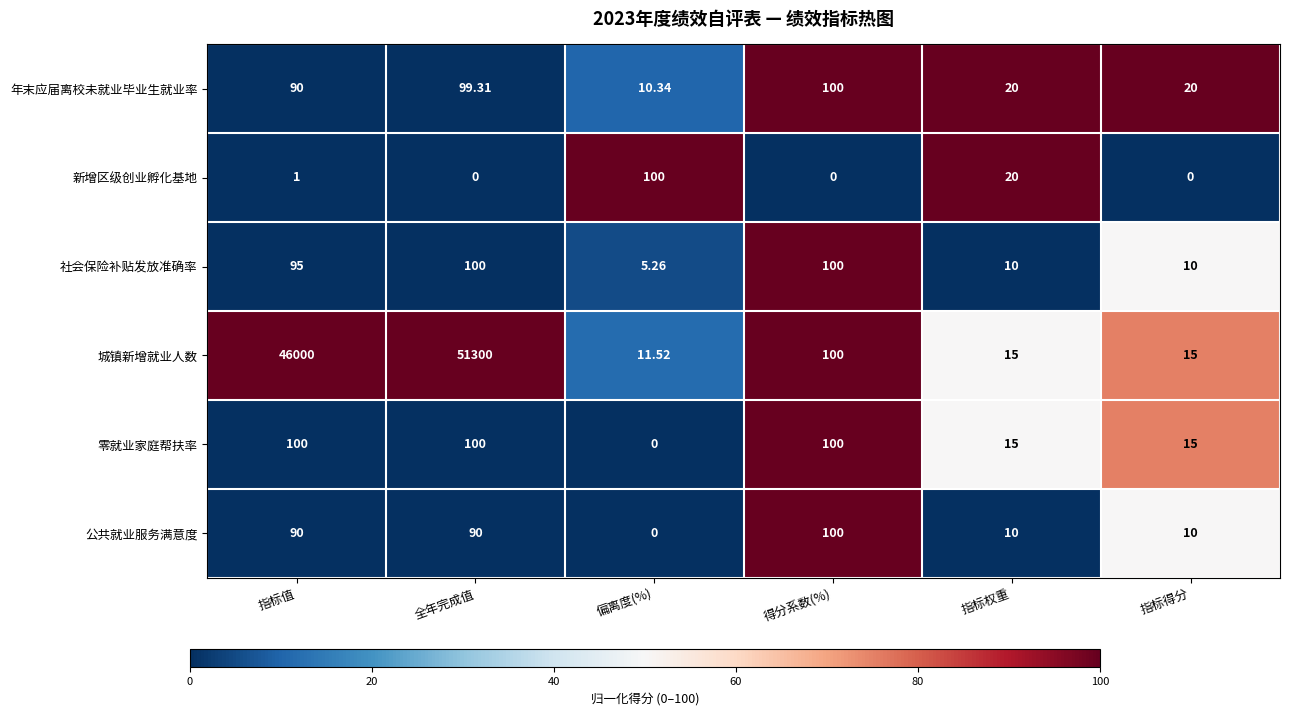

Which category has the highest value across all series?

全年完成值